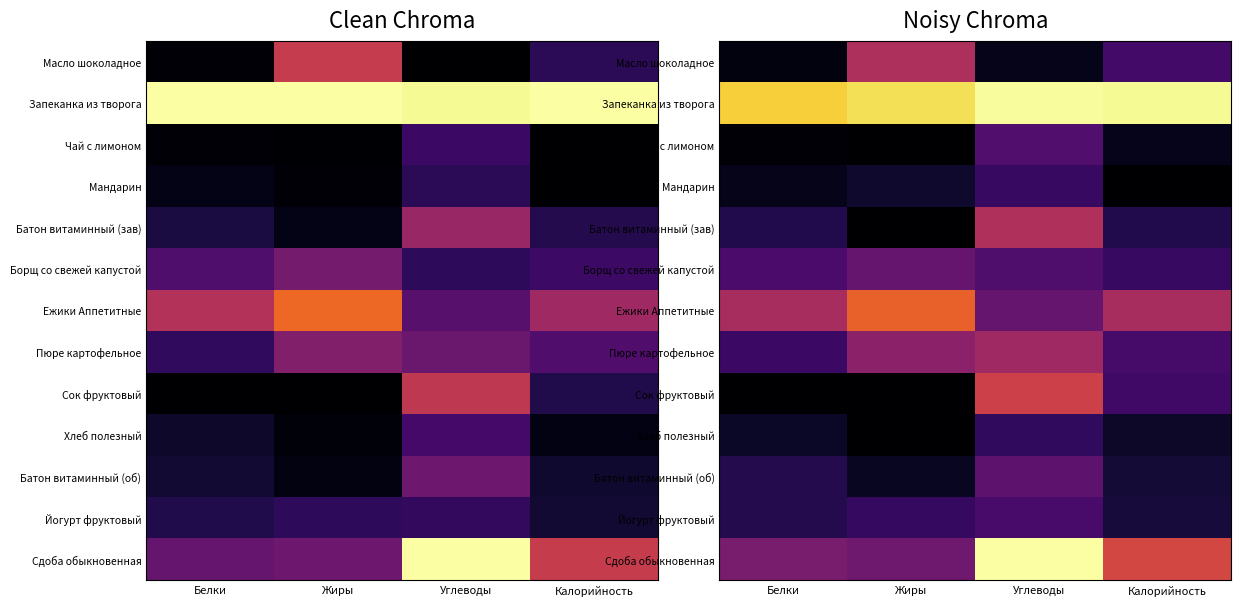

Rank the series at Белки from lowest to highest value.

Сок фруктовый, Чай с лимоном, Масло шоколадное, Мандарин, Хлеб полезный, Батон витаминный (зав), Батон витаминный (об), Йогурт фруктовый, Пюре картофельное, Борщ со свежей капустой, Сдоба обыкновенная, Ежики Аппетитные, Запеканка из творога